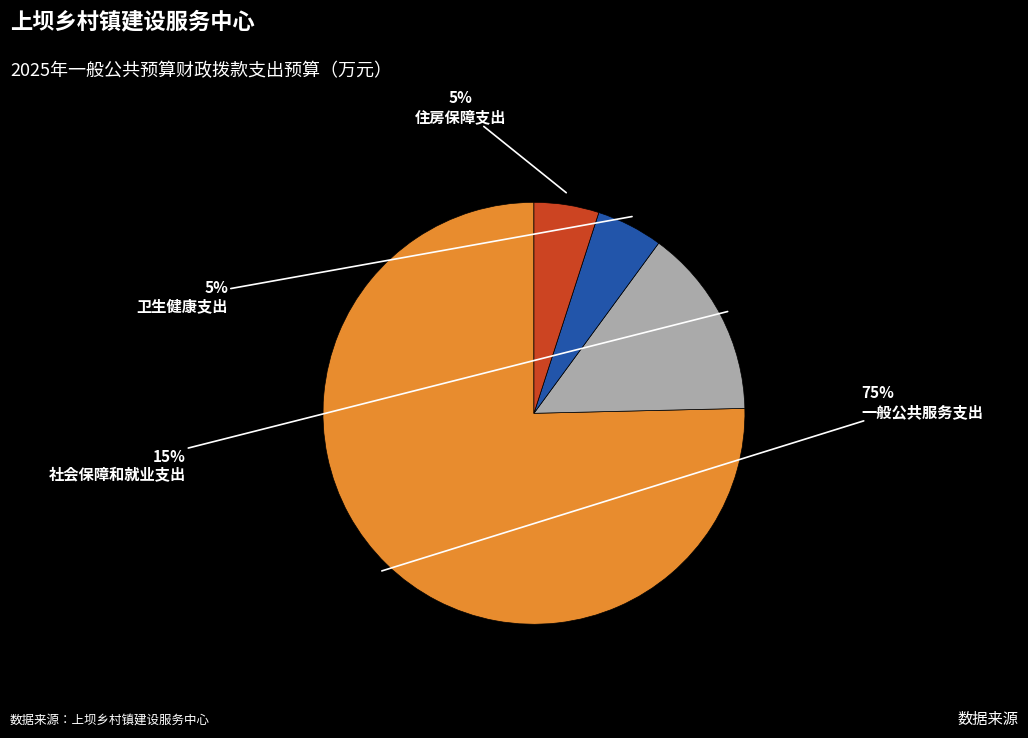

Is there a majority slice in this chart?

Yes